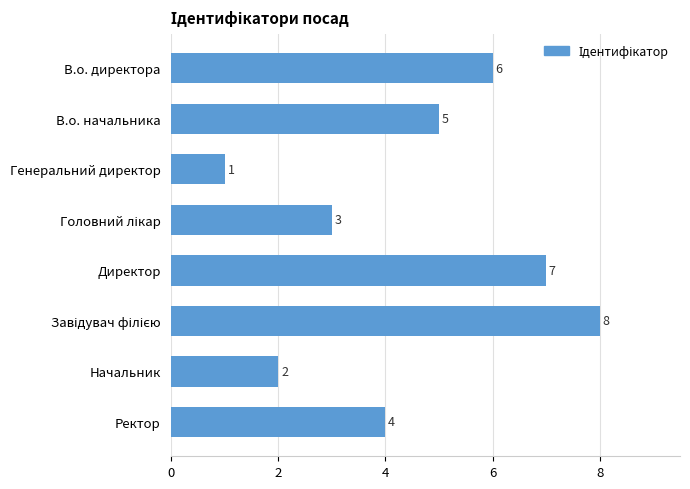

The value at Начальник is 3. True or false?

False